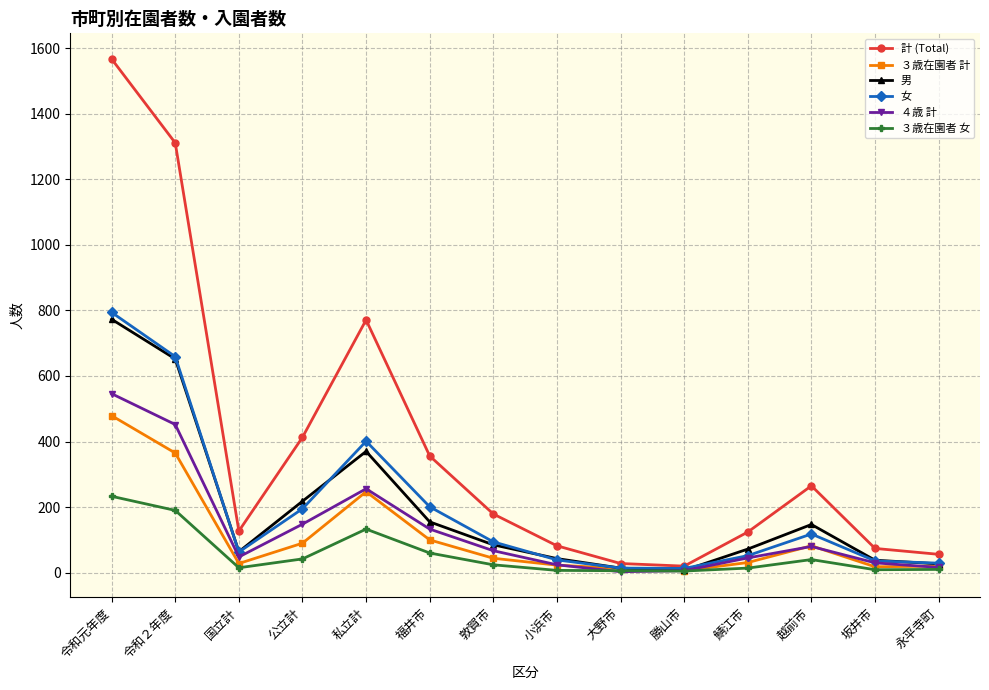

Where does the 女 series first go above 94?

令和元年度